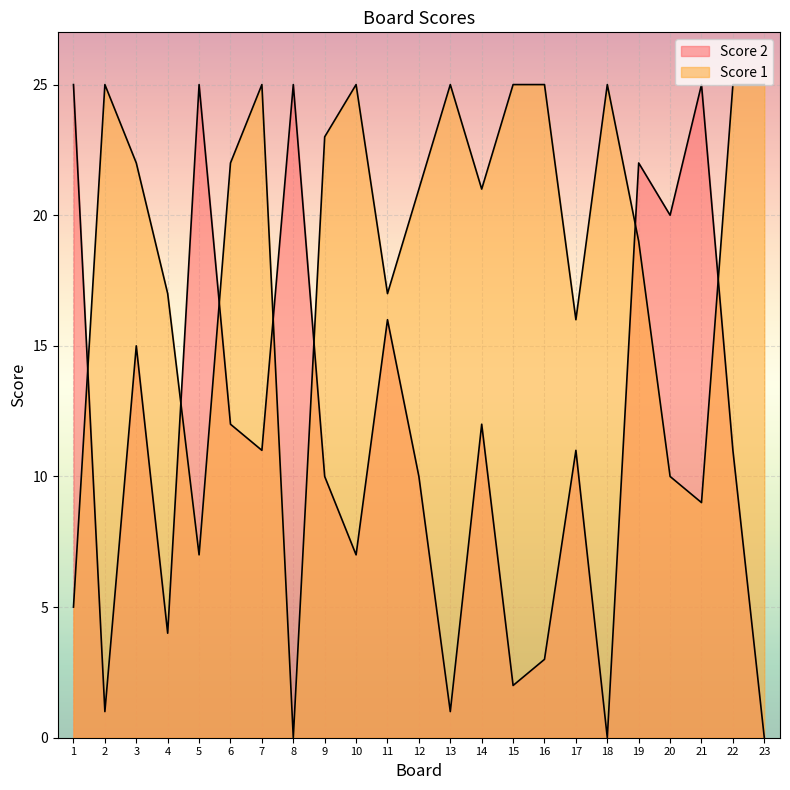

What is the value of the Score 2 point at the 13th from the left?

1